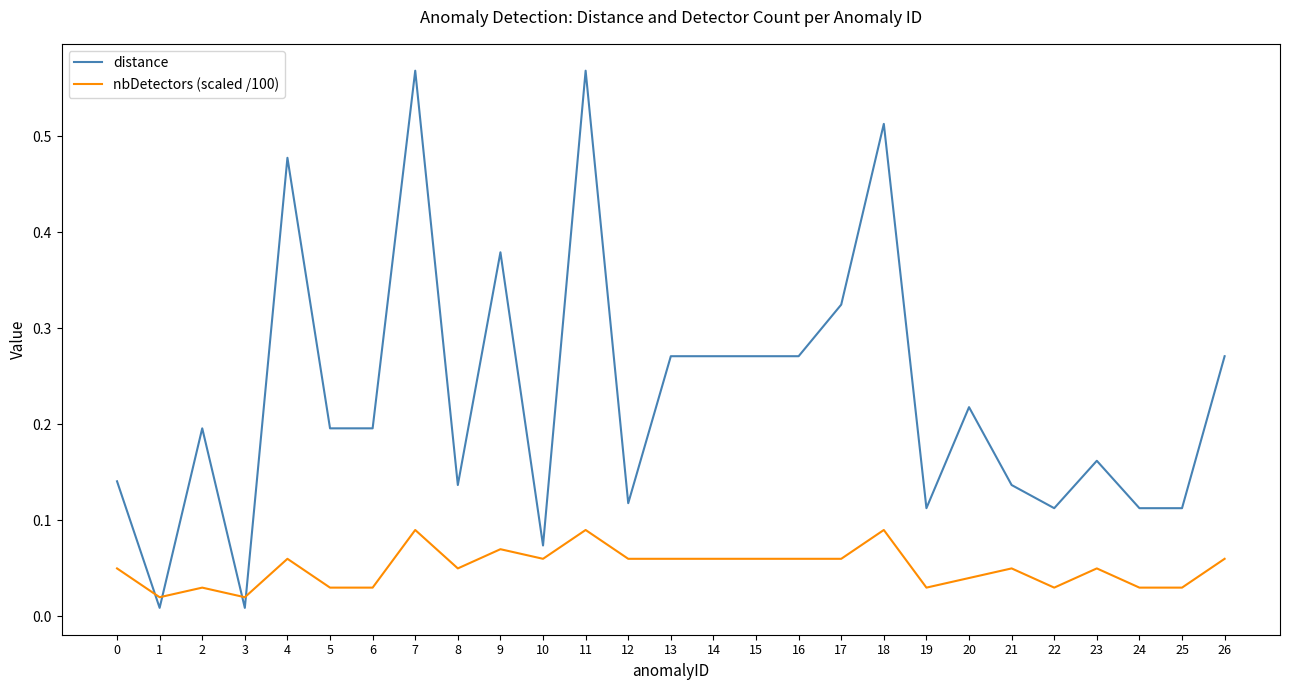

True or false: nbDetectors (scaled /100) has more than 1 points higher than both neighbors.

True